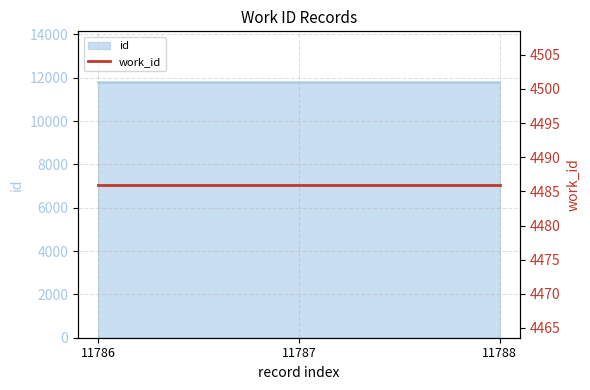

Which category has the lowest value across all series?

11786